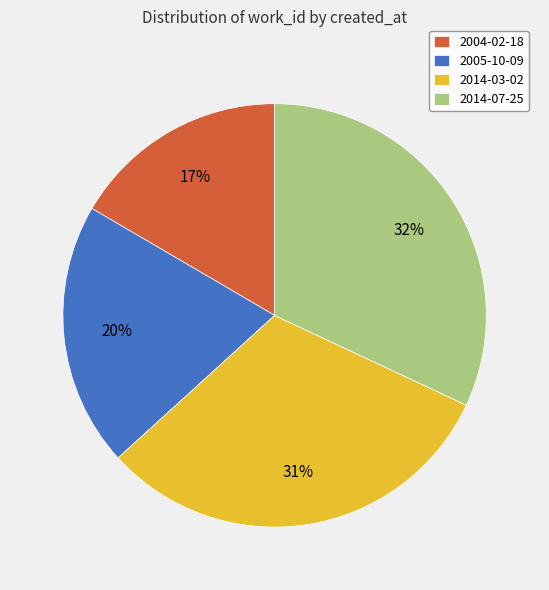

The 2014-03-02 slice represents 31% of the pie. True or false?

True